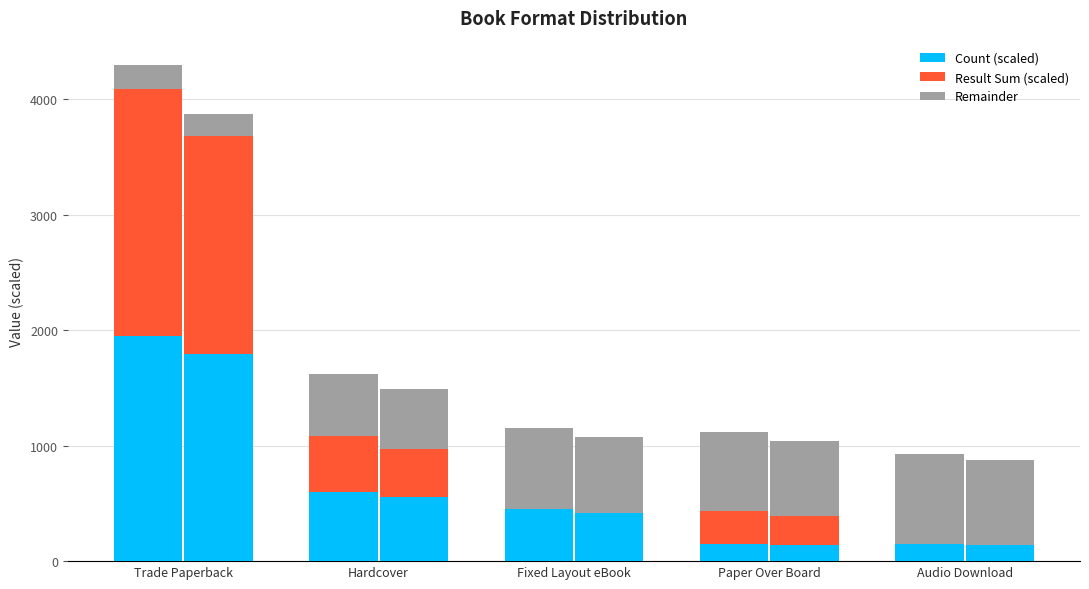

At Audio Download, list the series in order from smallest to largest.

Result Sum (scaled), Count (scaled), Remainder